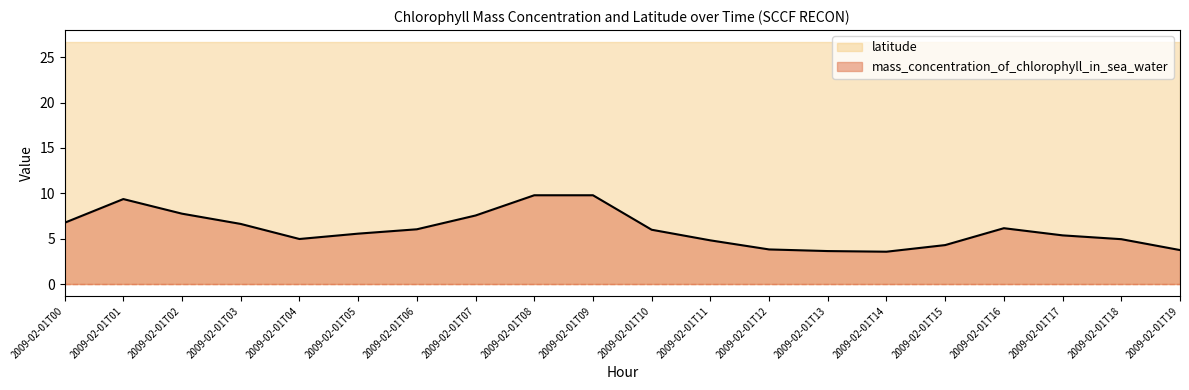

Count the number of data series in this chart.

2